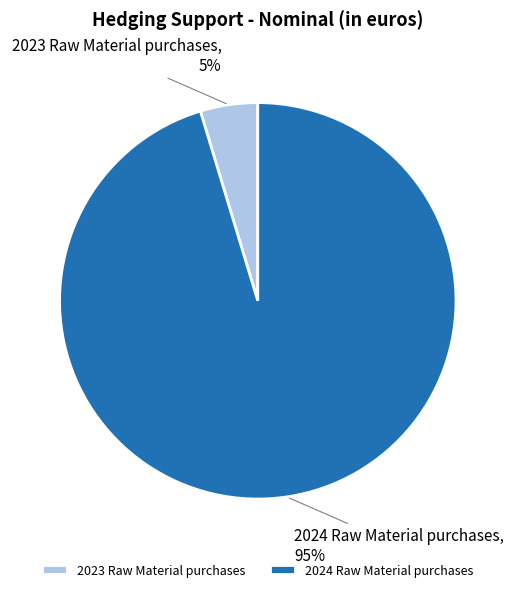

To the nearest percent, what percentage of the pie is 2023 Raw Material purchases?

5%